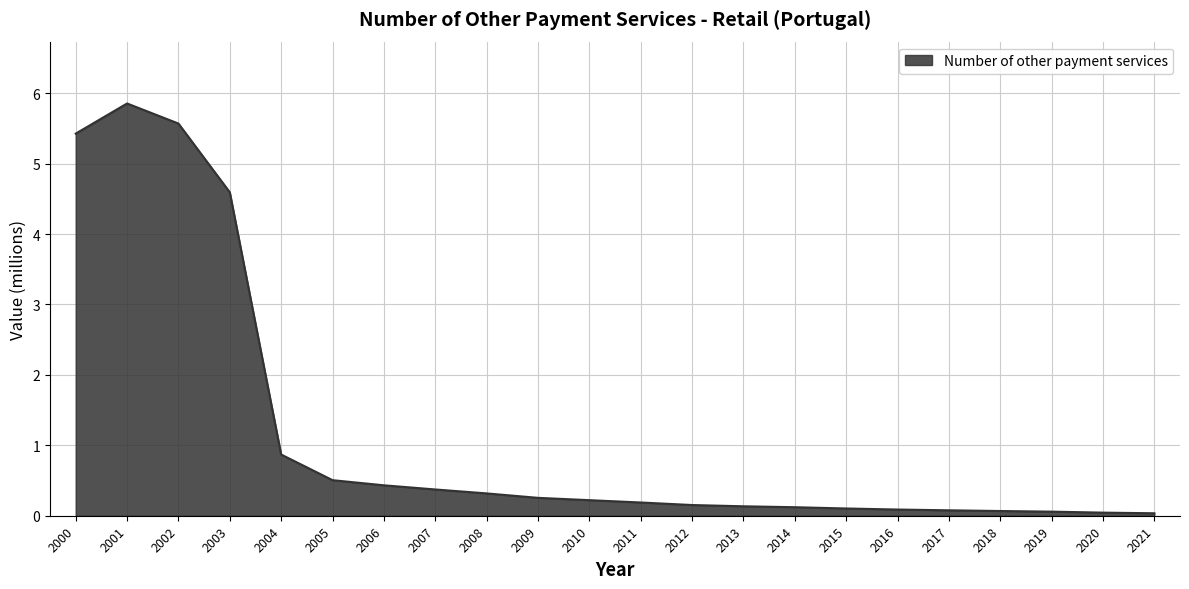

The chart shows a value of 0.8 at 2005. True or false?

False